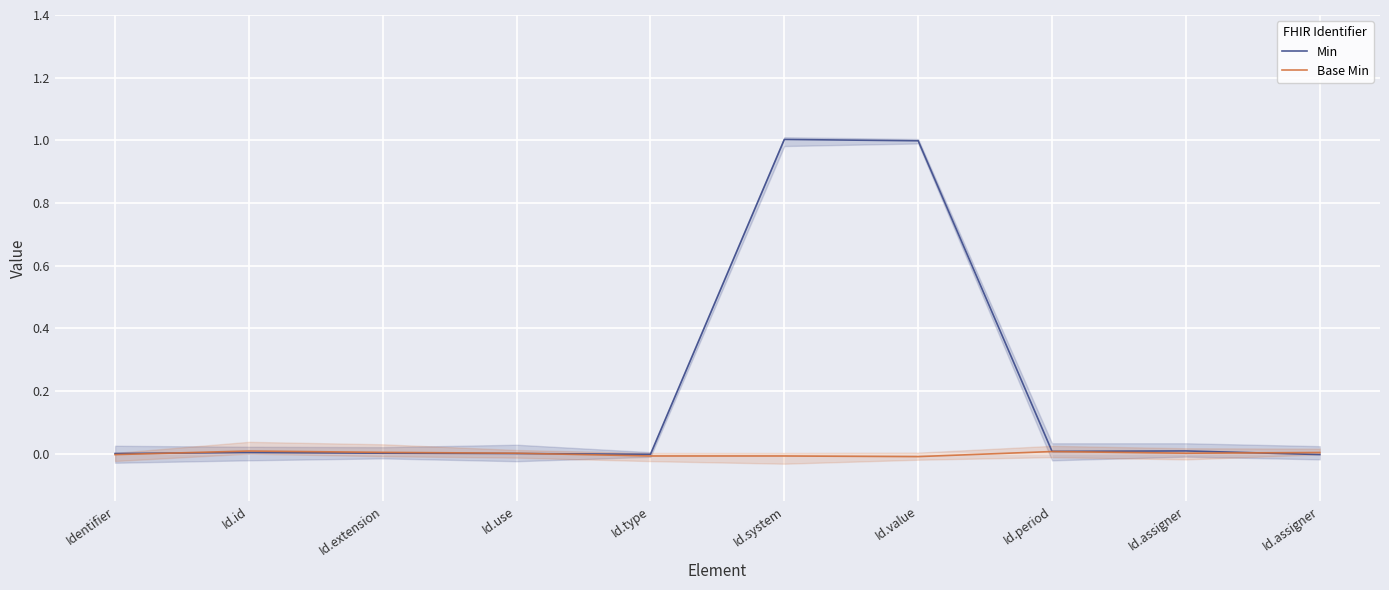

How many positive values does the Min series have?

8